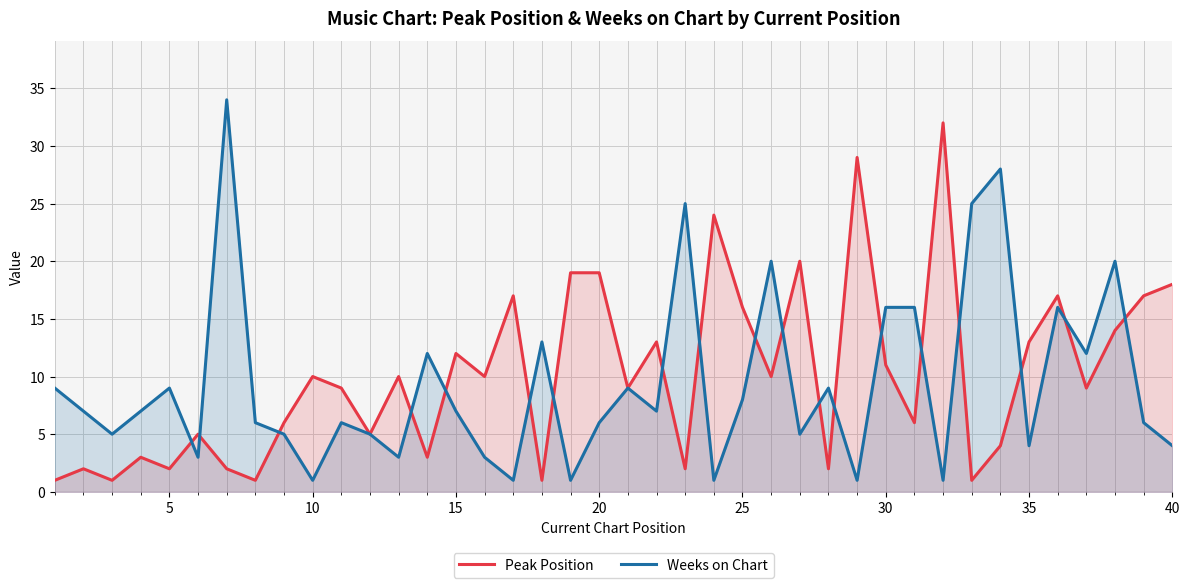

Rank the series by their maximum value, from lowest to highest.

Peak Position, Weeks on Chart